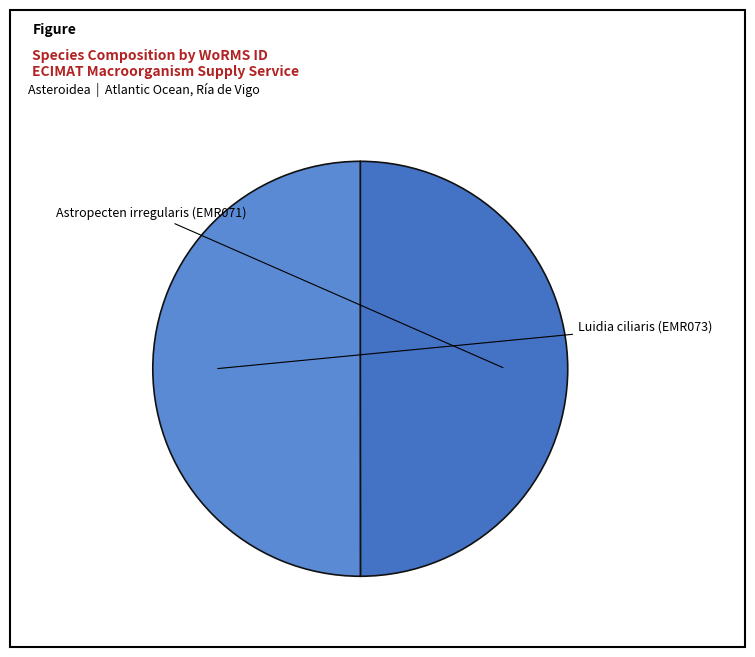

To the nearest percent, what portion does Astropecten irregularis (EMR071) represent?

50%